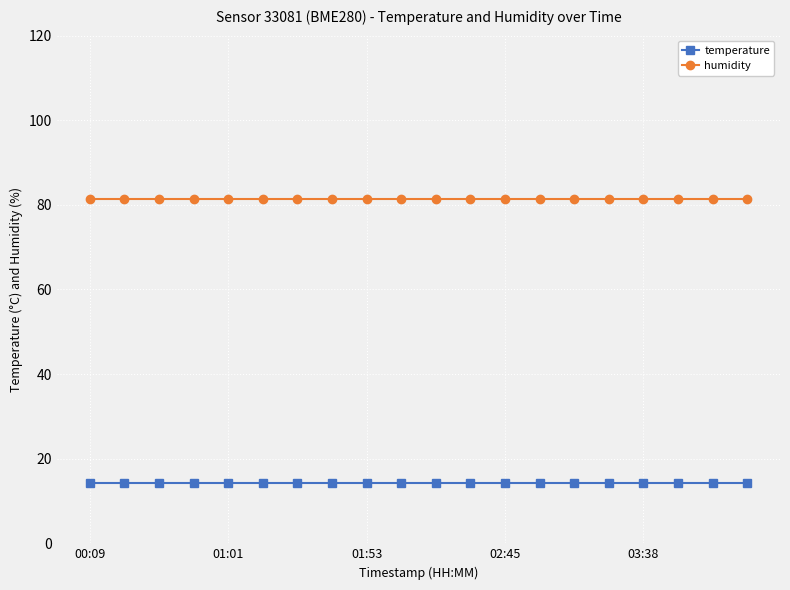

What are all the series names shown in the legend?

temperature, humidity